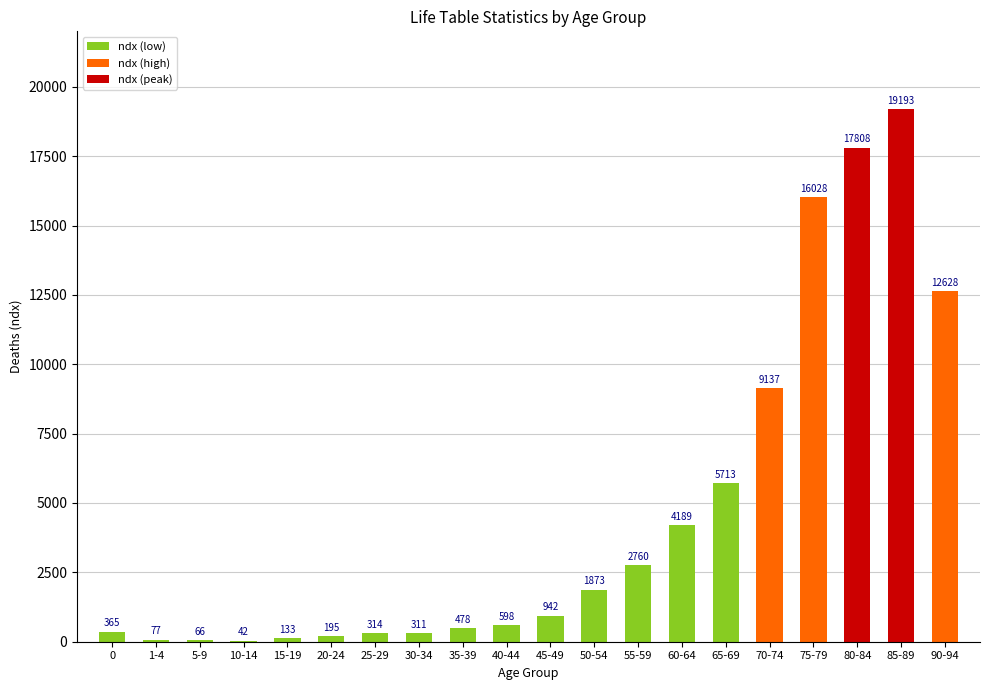

Which has a higher value, 80-84 or 35-39?

80-84